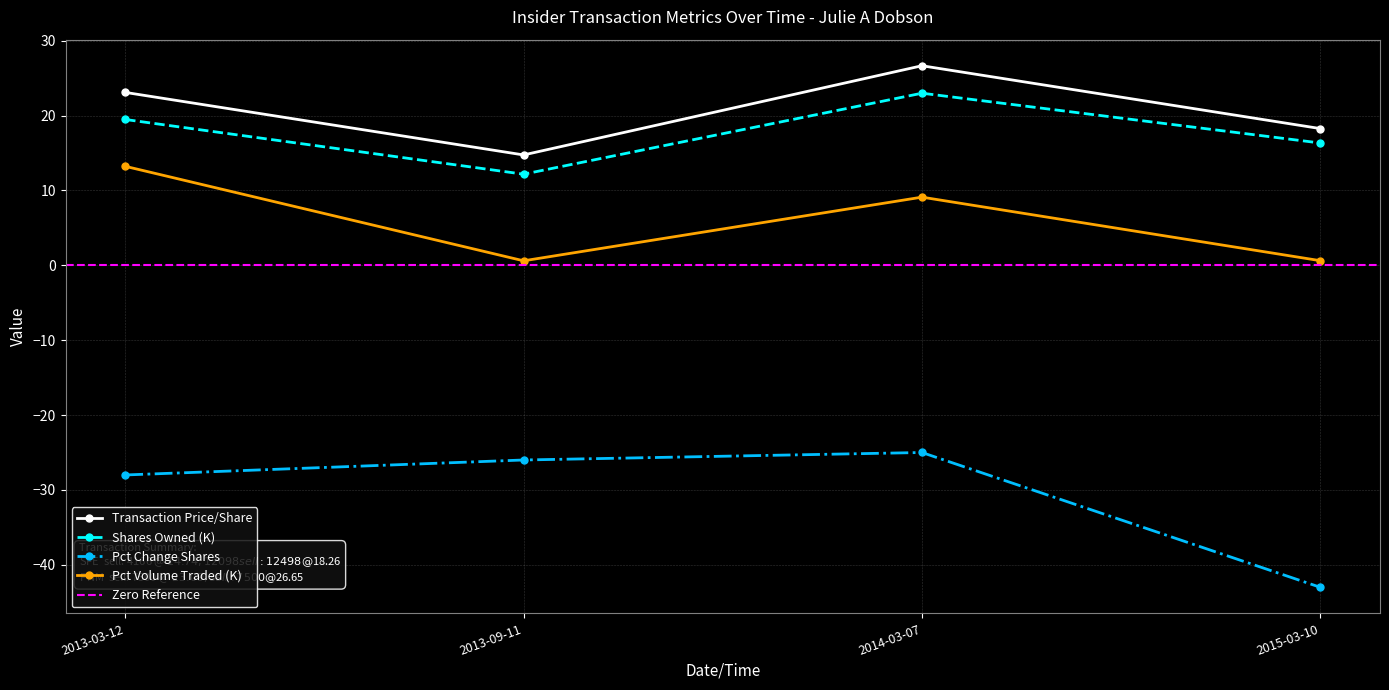

Reading right to left, transcribe all the data shown in this chart.

transactionPricePerShare: 2015-03-10=18.3	2014-03-07=26.6	2013-09-11=14.7	2013-03-12=23.1
sharesOwnedFollowingTransaction: 2015-03-10=16.3	2014-03-07=23.0	2013-09-11=12.2	2013-03-12=19.5
pctchgSharesOwned: 2015-03-10=-43.0	2014-03-07=-25.0	2013-09-11=-26.0	2013-03-12=-28.0
pctVolumeTraded: 2015-03-10=0.6	2014-03-07=9.1	2013-09-11=0.6	2013-03-12=13.2